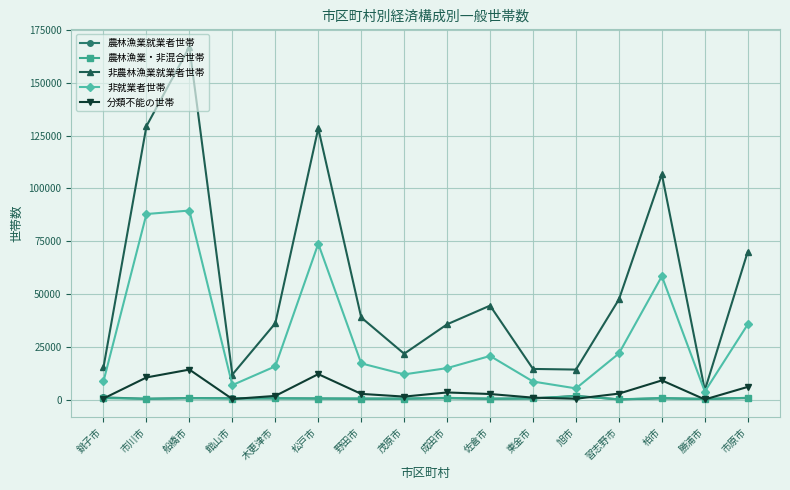

How many interior local valleys does the 非農林漁業就業者世帯 series have?

4